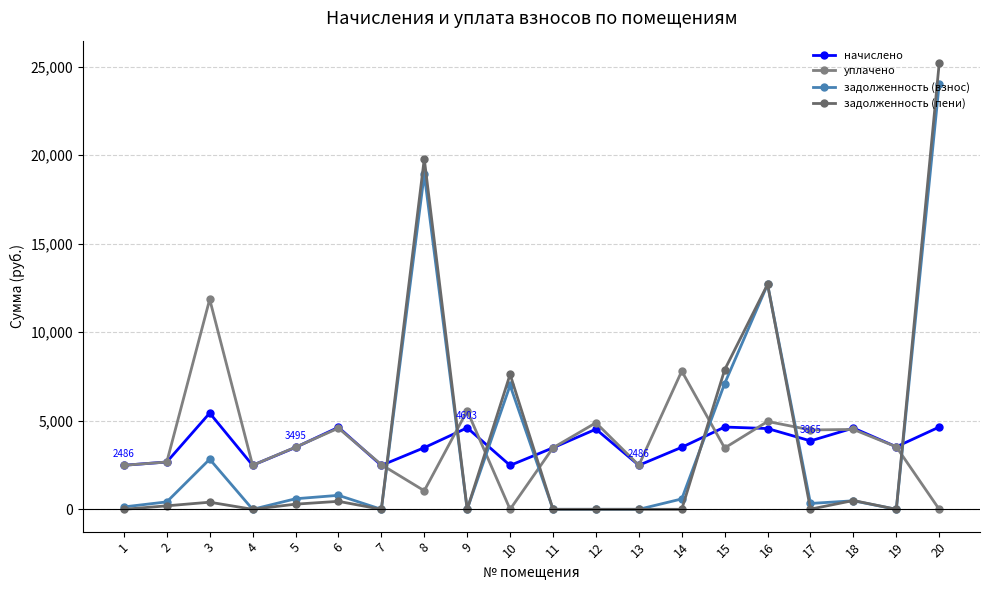

How many interior local peaks does the начислено series have?

6